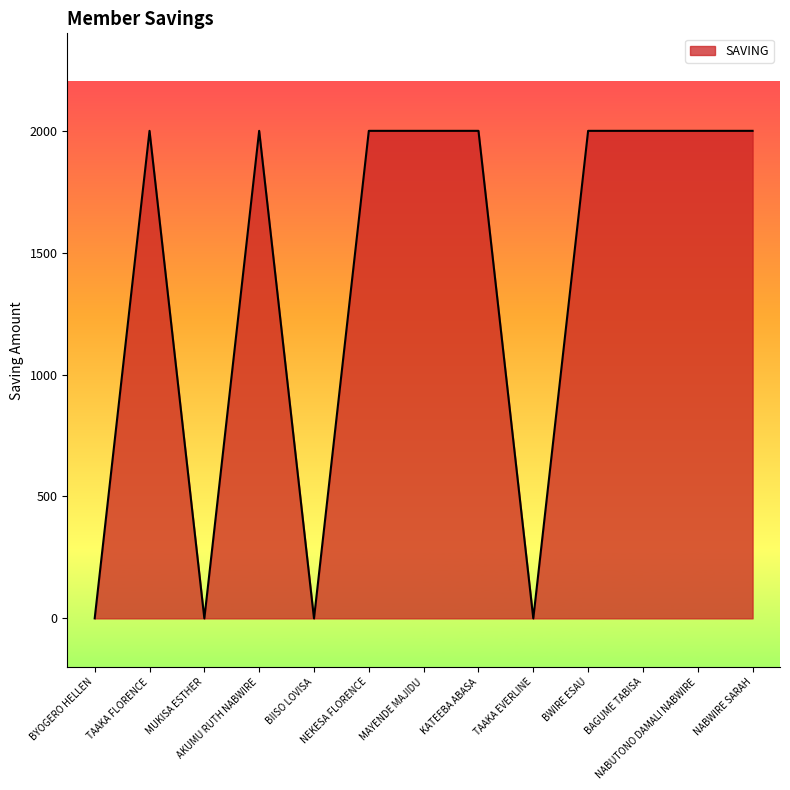

What is the difference between the maximum and minimum values?

2000